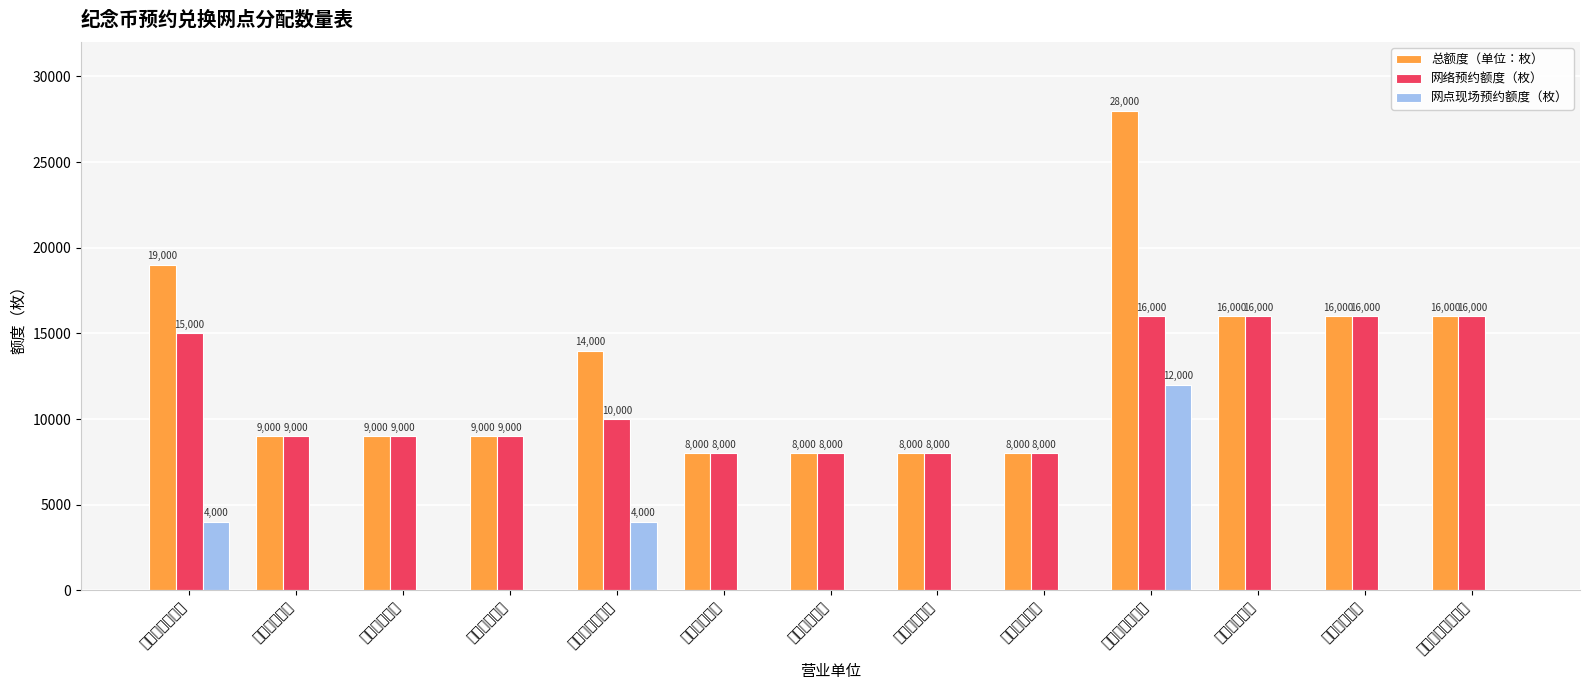

What is the average value of the 网点现场预约额度（枚） series?

1538